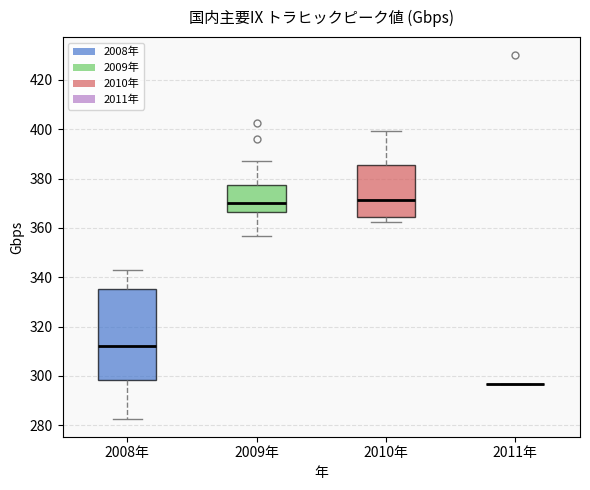

Which box is the tallest, from its lower edge to its upper edge?

2008年